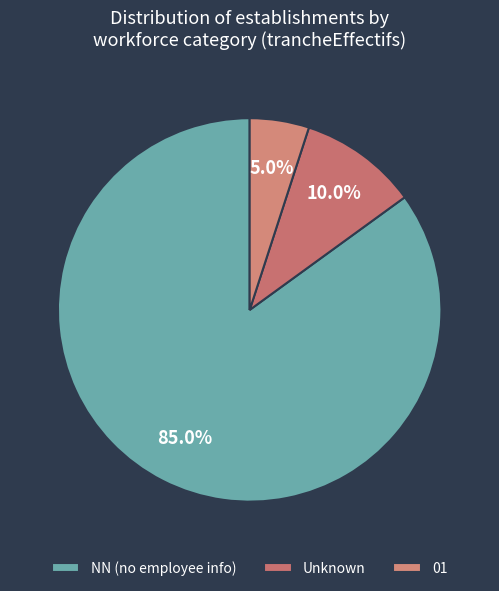

How many segments does this pie chart have?

3